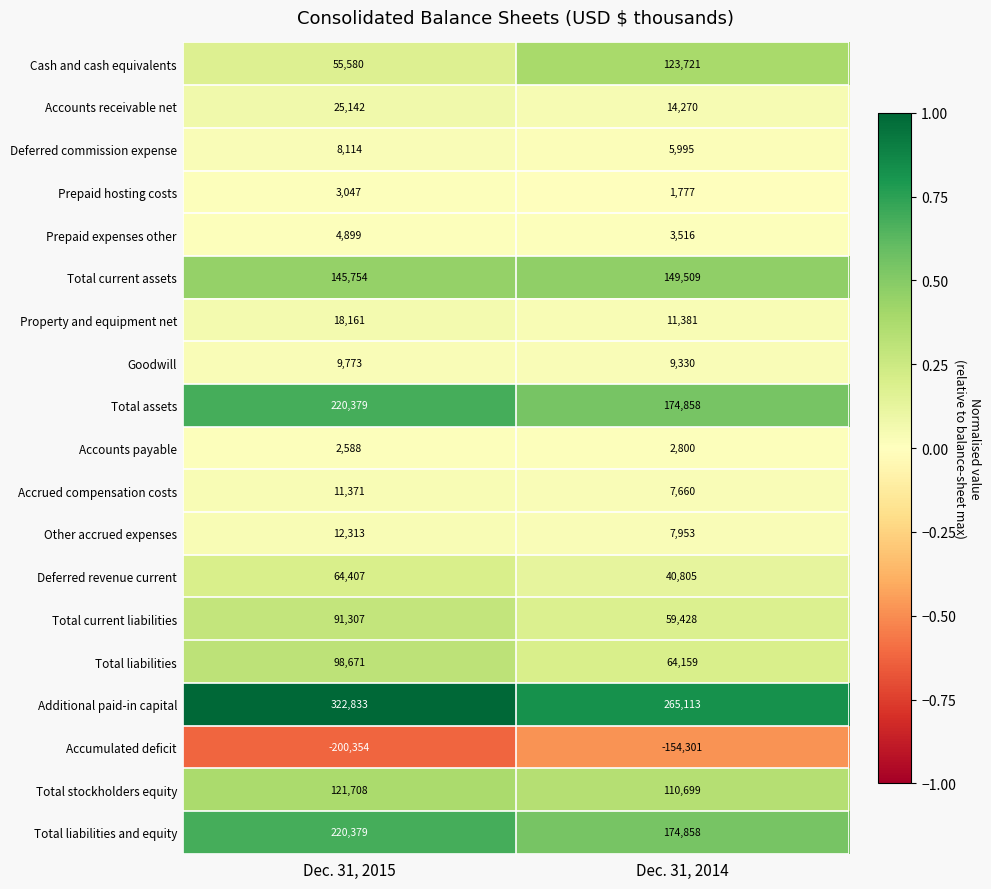

At which label is Accrued compensation costs closest to 9515?

Dec. 31, 2014